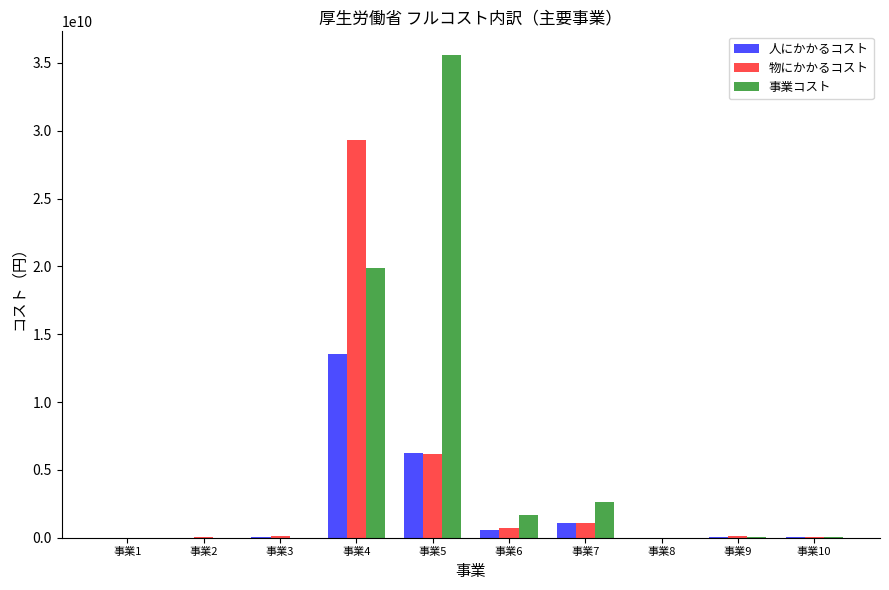

Which series changed the most between 事業1 and 事業4?

物にかかるコスト